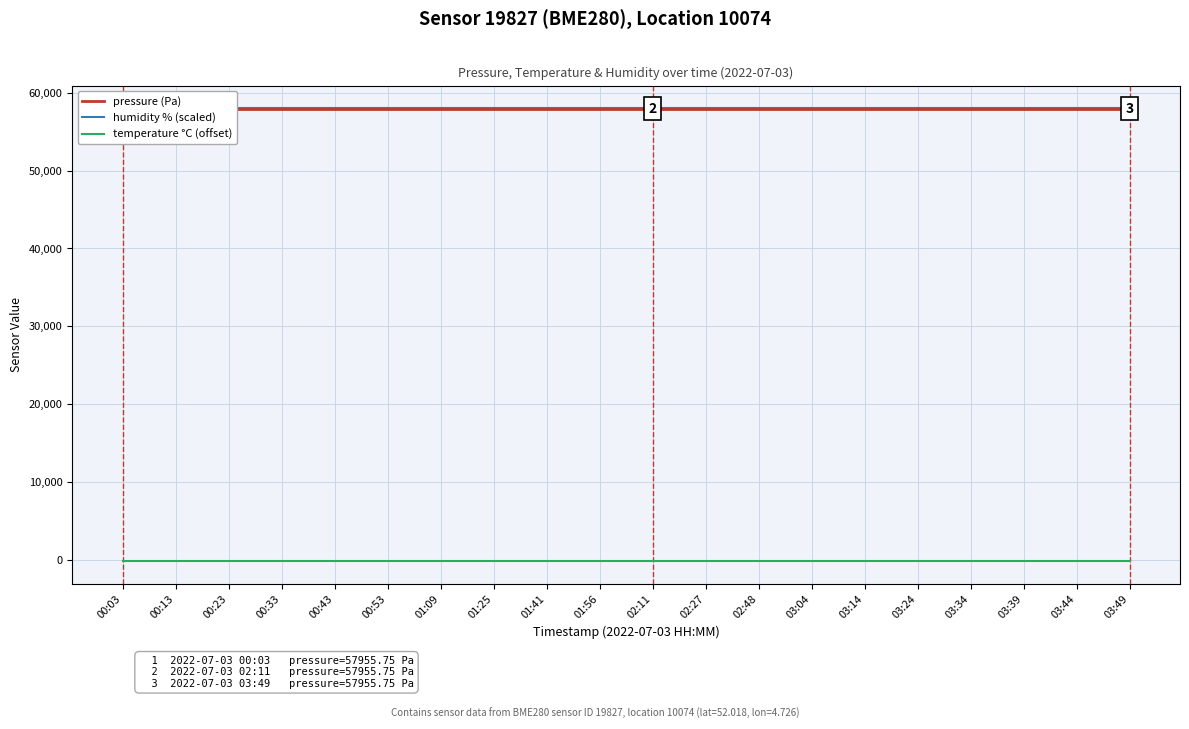

Reading left to right, list all the values displayed in this chart.

pressure: 00:03=57955.8	00:13=57955.8	00:23=57955.8	00:33=57955.8	00:43=57955.8	00:53=57955.8	01:09=57955.8	01:25=57955.8	01:41=57955.8	01:56=57955.8	02:11=57955.8	02:27=57955.8	02:48=57955.8	03:04=57955.8	03:14=57955.8	03:24=57955.8	03:34=57955.8	03:39=57955.8	03:44=57955.8	03:49=57955.8
humidity (scaled): 00:03=58000.0	00:13=58000.0	00:23=58000.0	00:33=58000.0	00:43=58000.0	00:53=58000.0	01:09=58000.0	01:25=58000.0	01:41=58000.0	01:56=58000.0	02:11=58000.0	02:27=58000.0	02:48=58000.0	03:04=58000.0	03:14=58000.0	03:24=58000.0	03:34=58000.0	03:39=58000.0	03:44=58000.0	03:49=58000.0
temperature (offset): 00:03=-144.5	00:13=-144.5	00:23=-144.5	00:33=-144.5	00:43=-144.5	00:53=-144.5	01:09=-144.5	01:25=-144.5	01:41=-144.5	01:56=-144.5	02:11=-144.5	02:27=-144.5	02:48=-144.5	03:04=-144.5	03:14=-144.5	03:24=-144.5	03:34=-144.5	03:39=-144.5	03:44=-144.5	03:49=-144.5